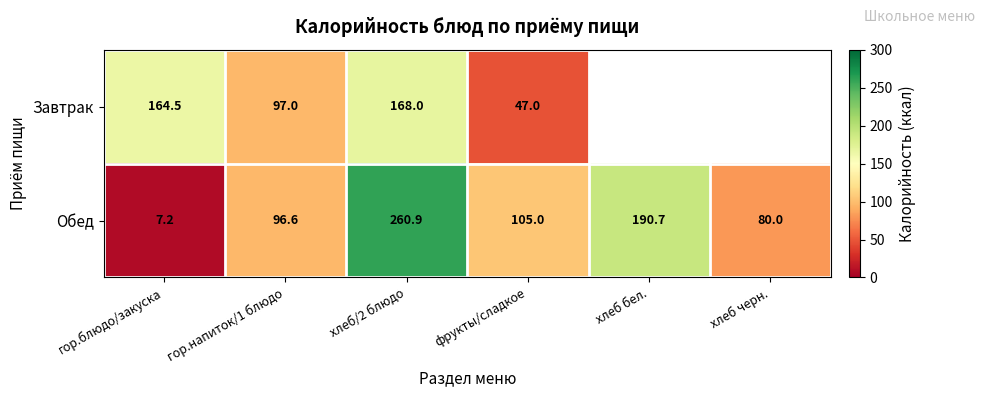

At гор.блюдо/закуска, list the series in order from smallest to largest.

Обед, Завтрак